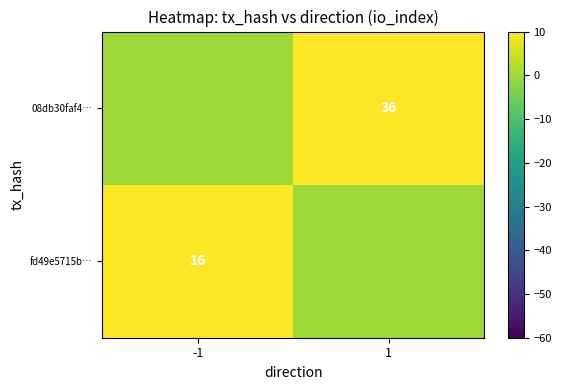

Is it true that 08db30faf4… equals 57 at 1?

False